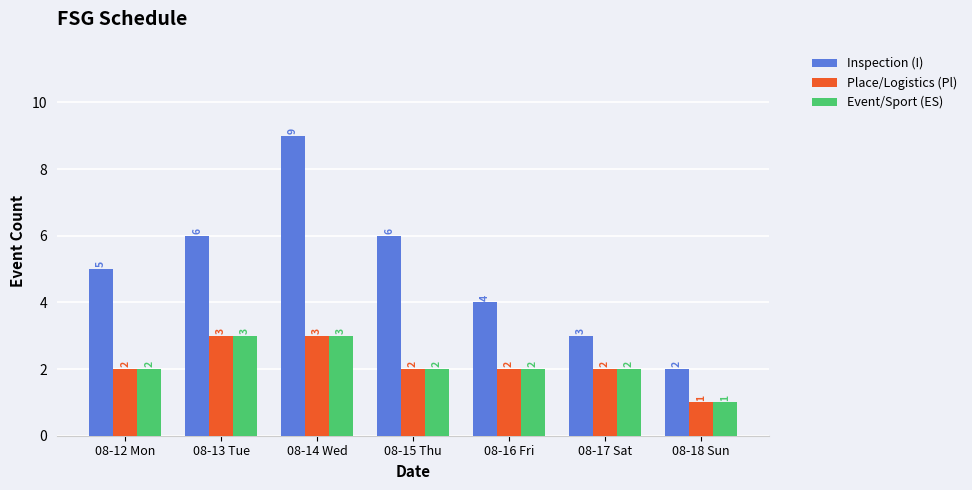

What is the label of the 4th bar from the left?

08-15 Thu